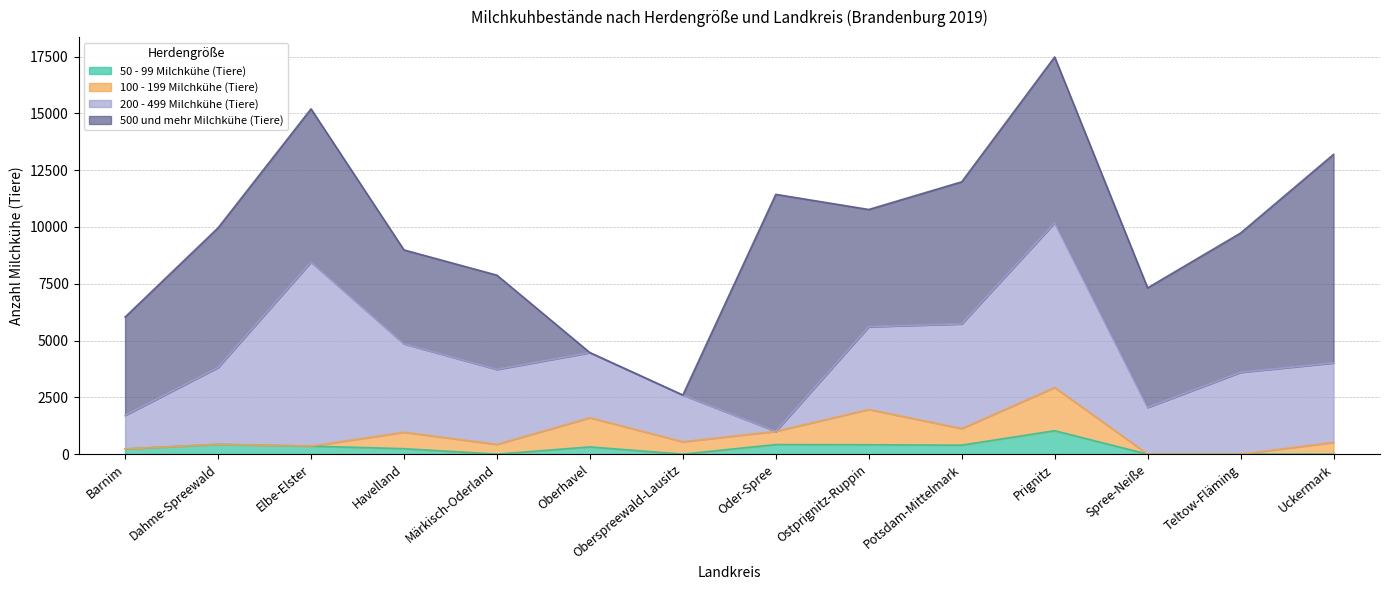

What is the total value across all series at Teltow-Fläming?

9733